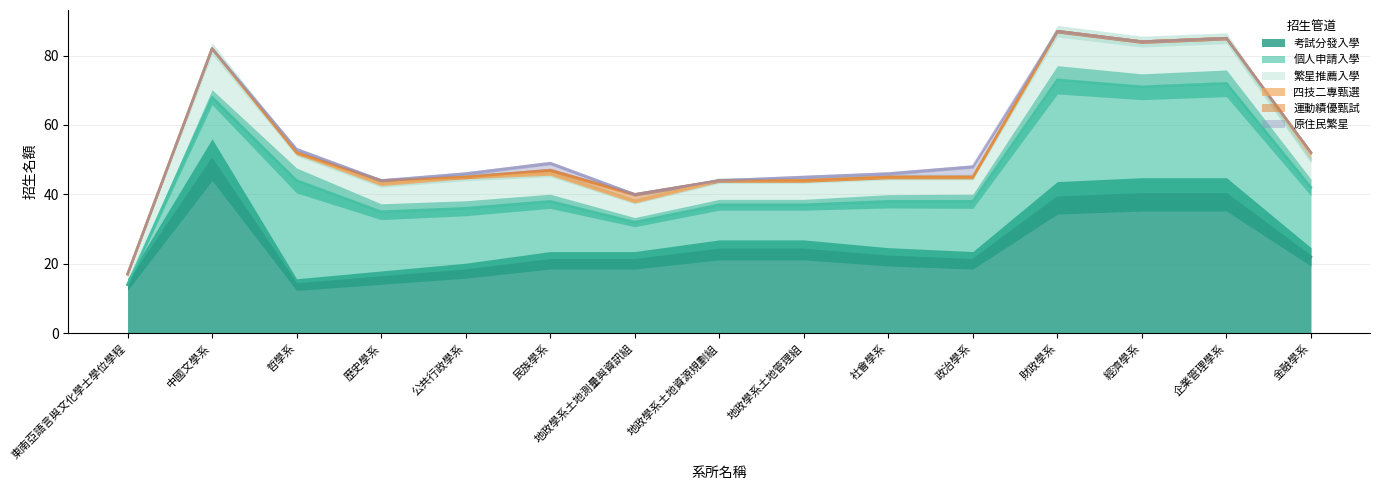

How many data points does each series have?

15